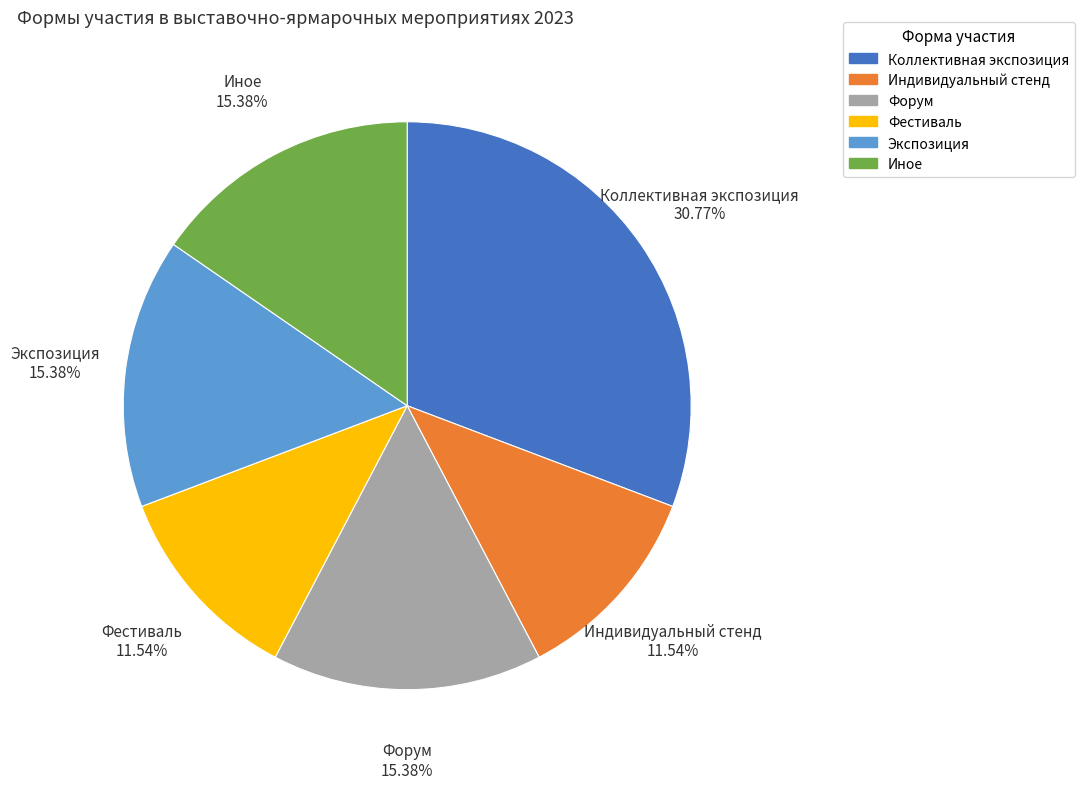

Approximately how many times larger is the value at Индивидуальный стенд compared to Фестиваль?

1.0